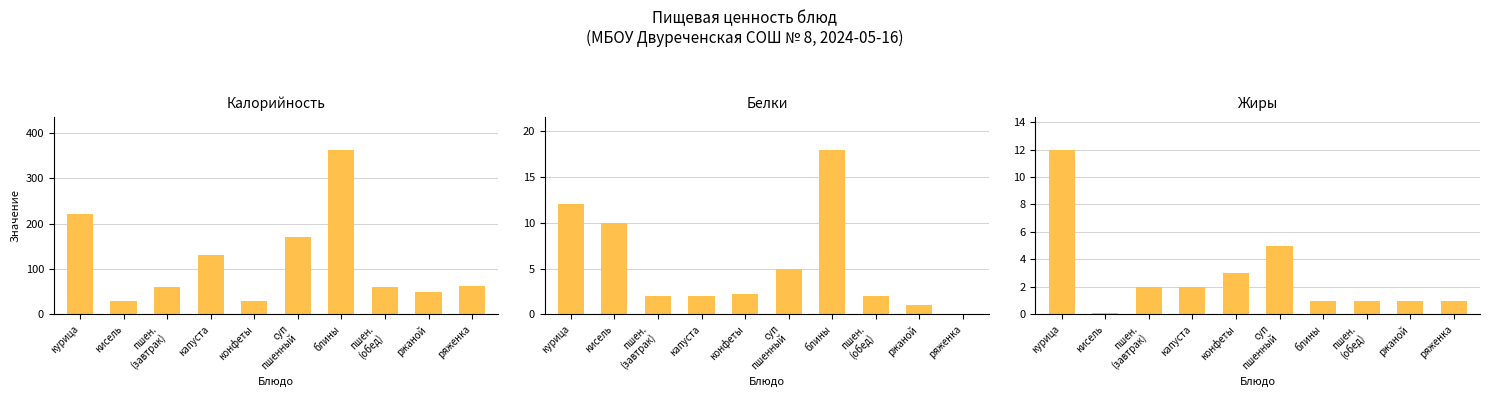

At which category is the sum across all series the highest?

блины